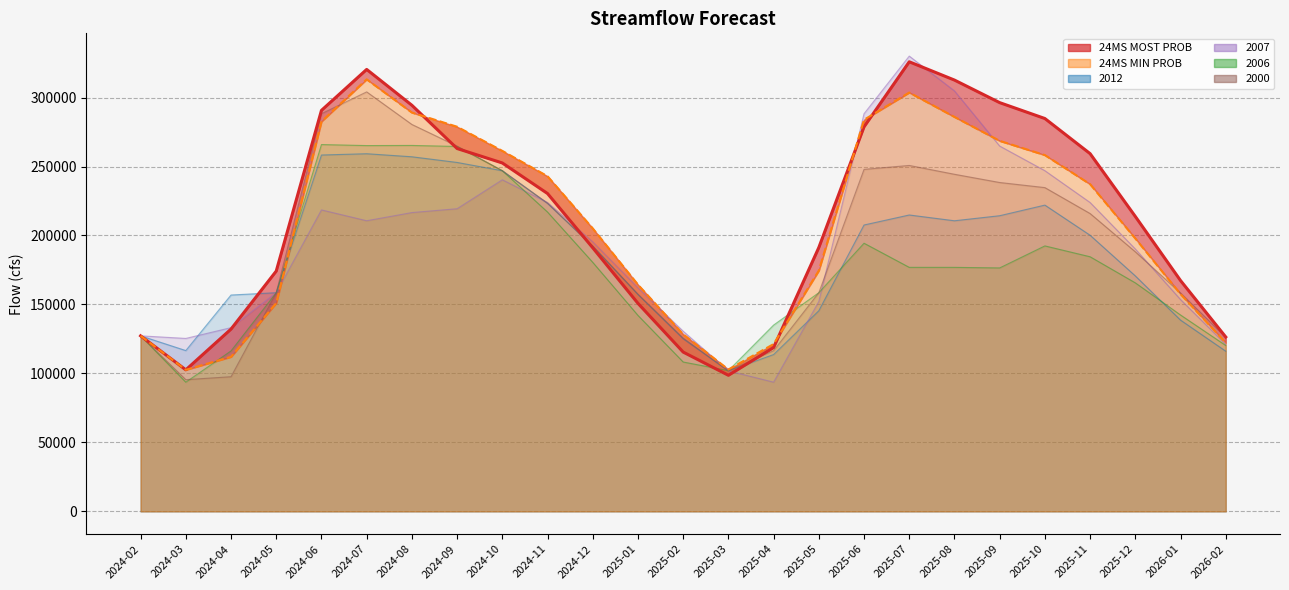

The 2012 series shows 210670.0 at 2025-08. True or false?

True